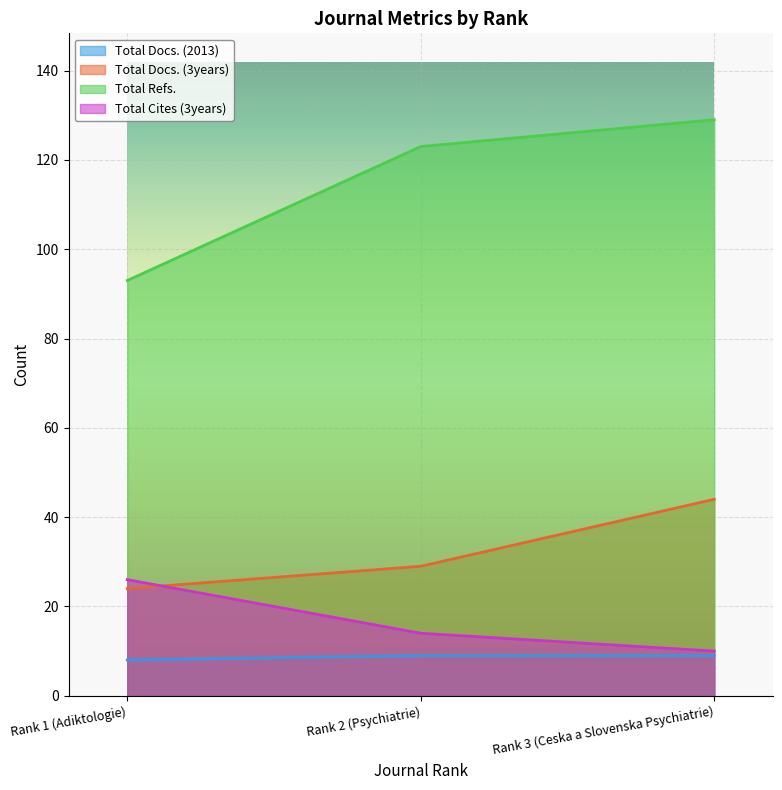

How many lines are shown in the chart?

4